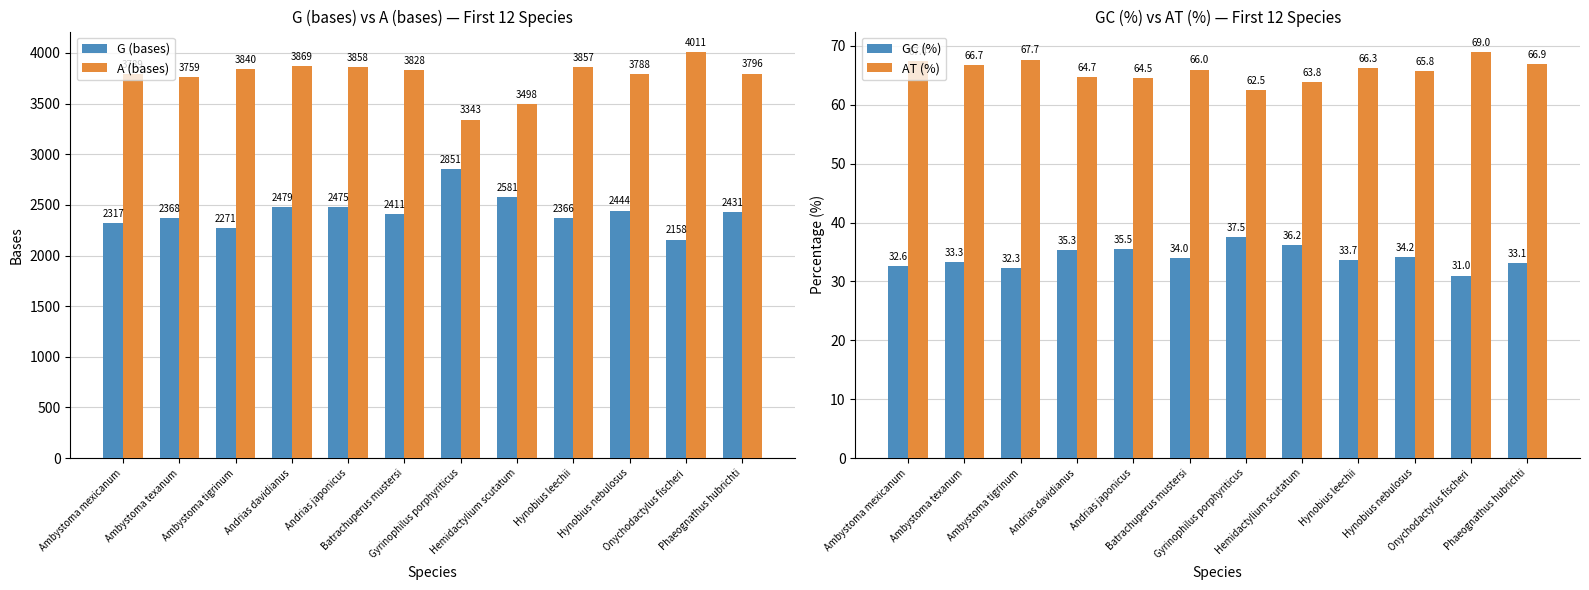

What is the total value across all series at Hynobius nebulosus?

6332.0